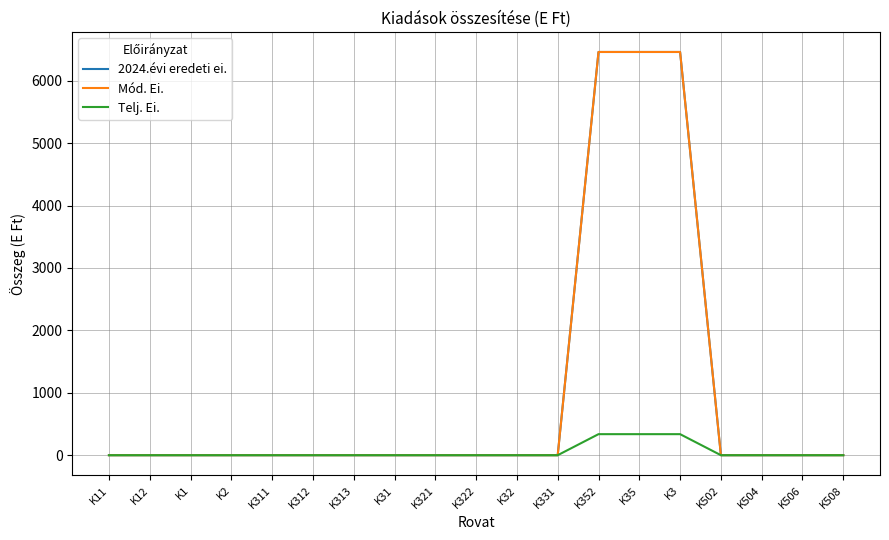

Is this an area chart (filled region under the line)?

No